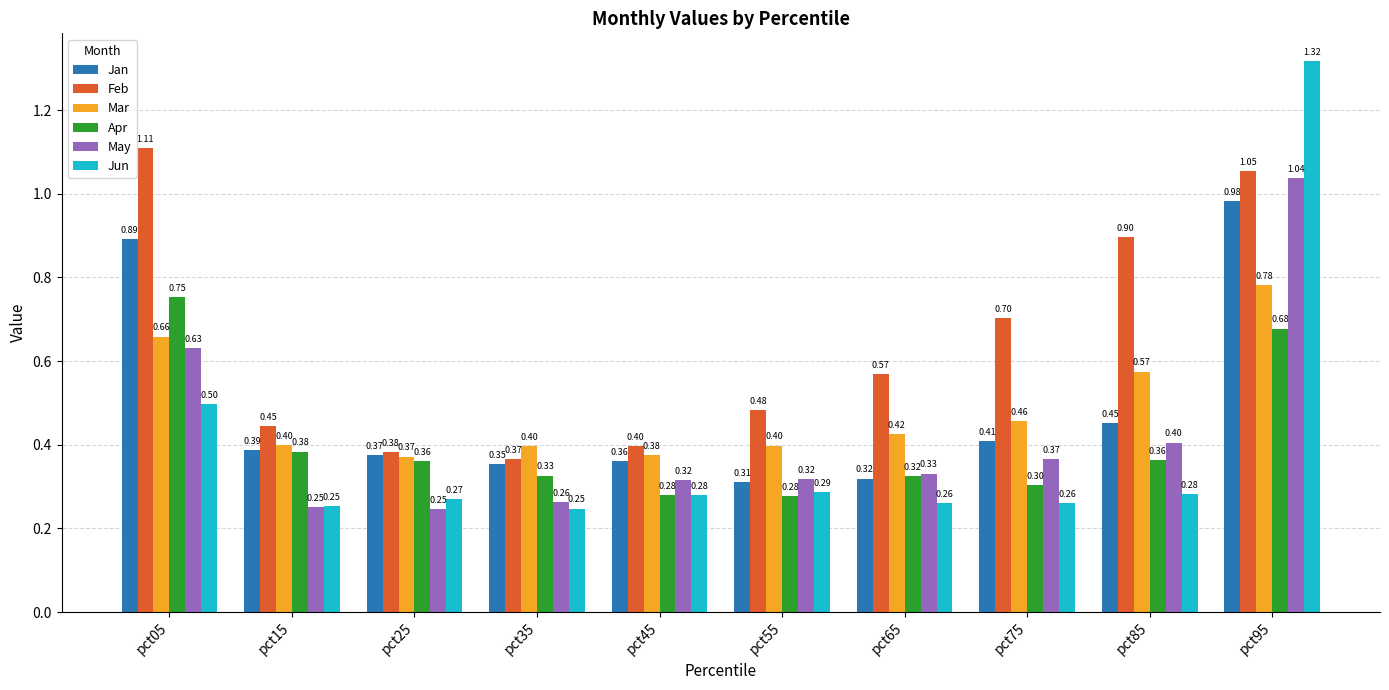

What value does the Feb series have at pct85?

0.9